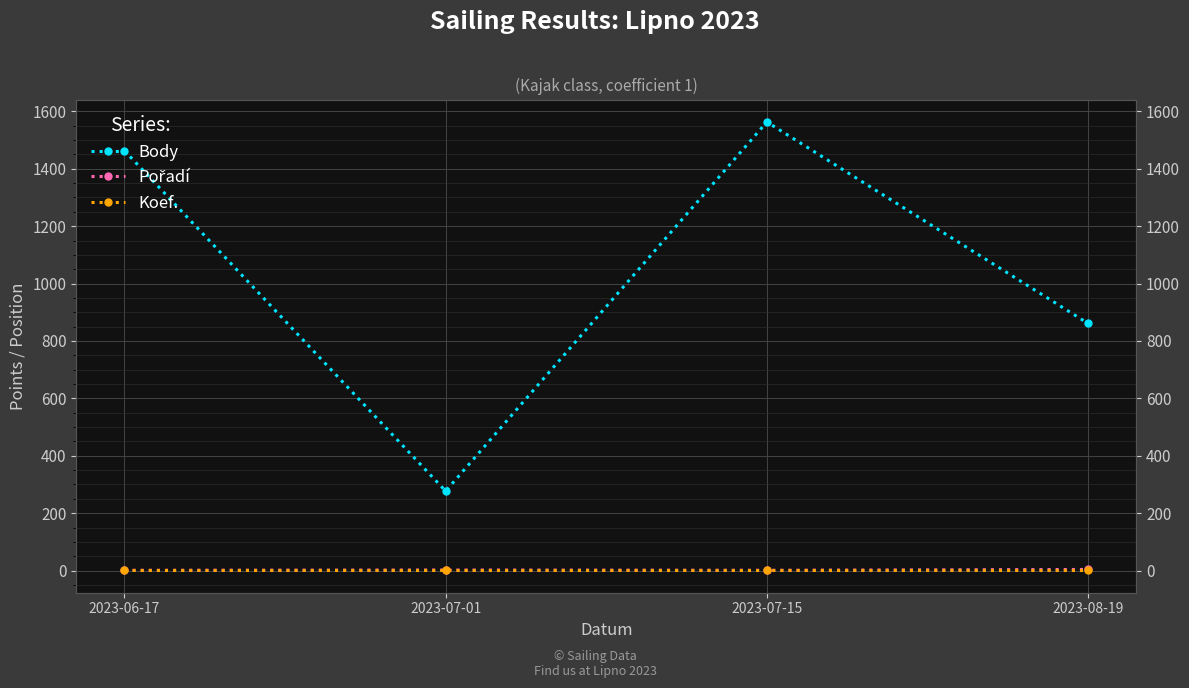

Does the chart display data point markers on the line(s)?

Yes